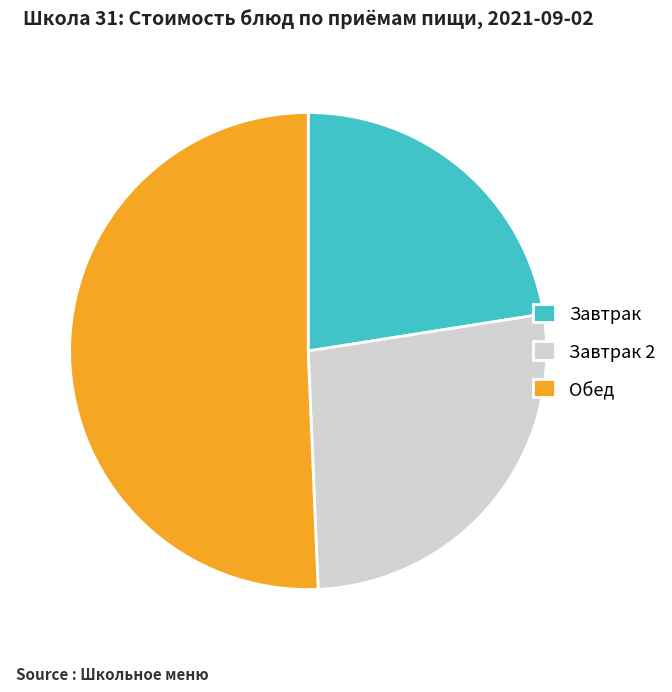

How many segments does this pie chart have?

3